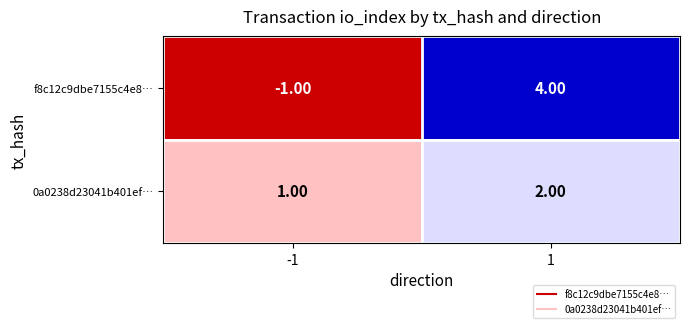

What is the sum of the f8c12c9dbe7155c4e8… values at 1 and -1?

3